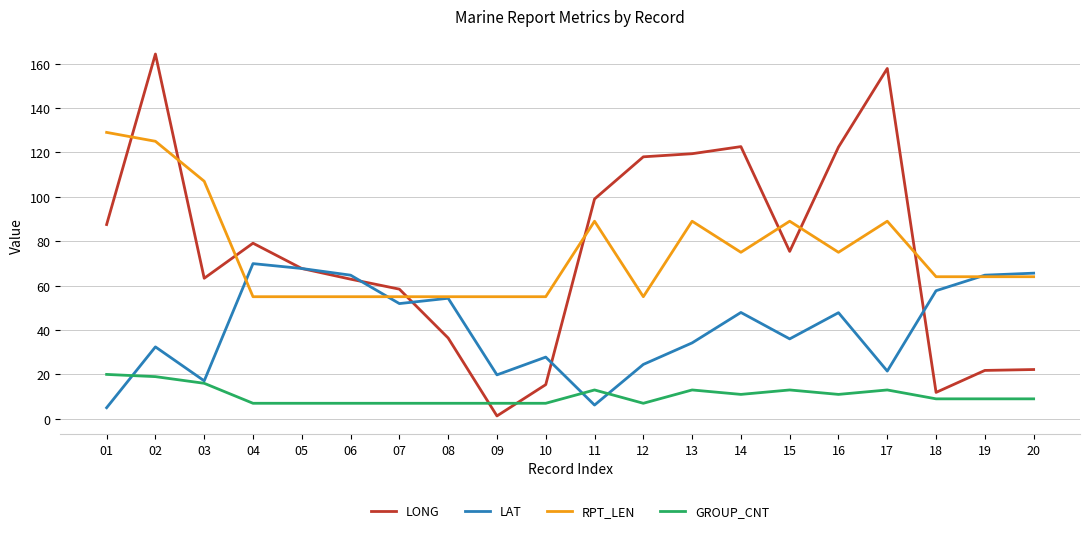

The LONG series shows 22.2 at 20. True or false?

True